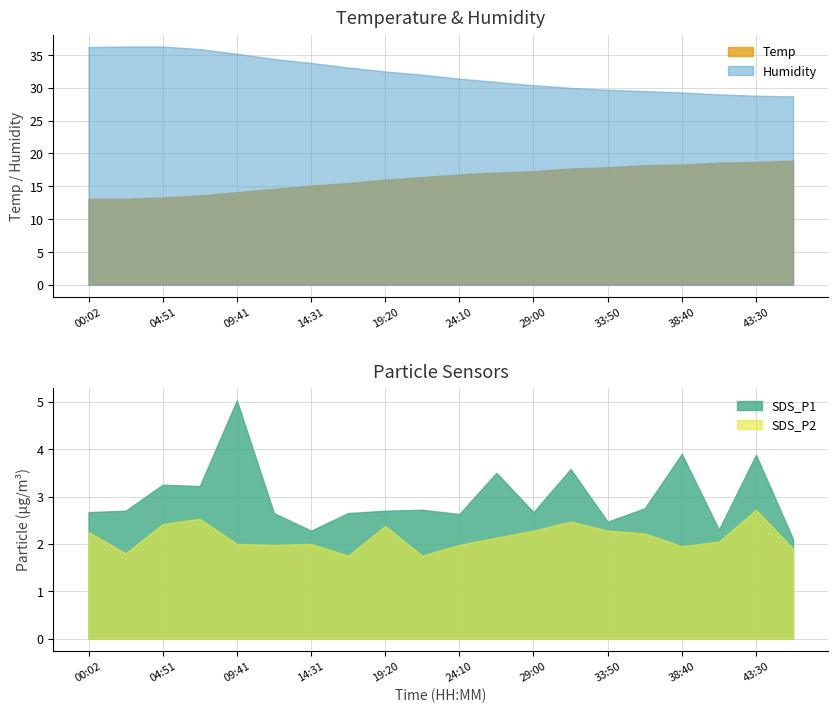

What is the label of the 5th point from the left?

09:41